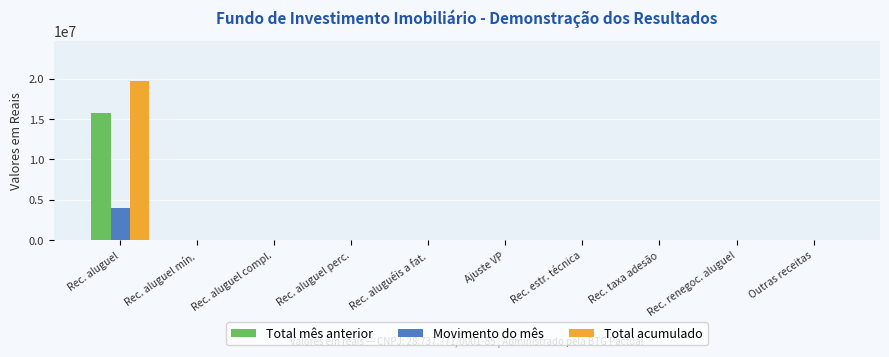

Is it true that Total acumulado equals 0.0 at Rec. aluguel mín.?

True